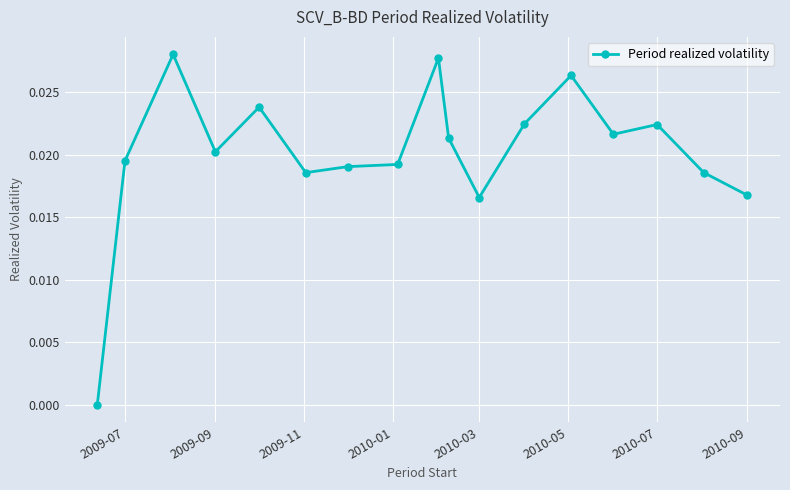

True or false: the data has more than 1 interior local peaks.

True